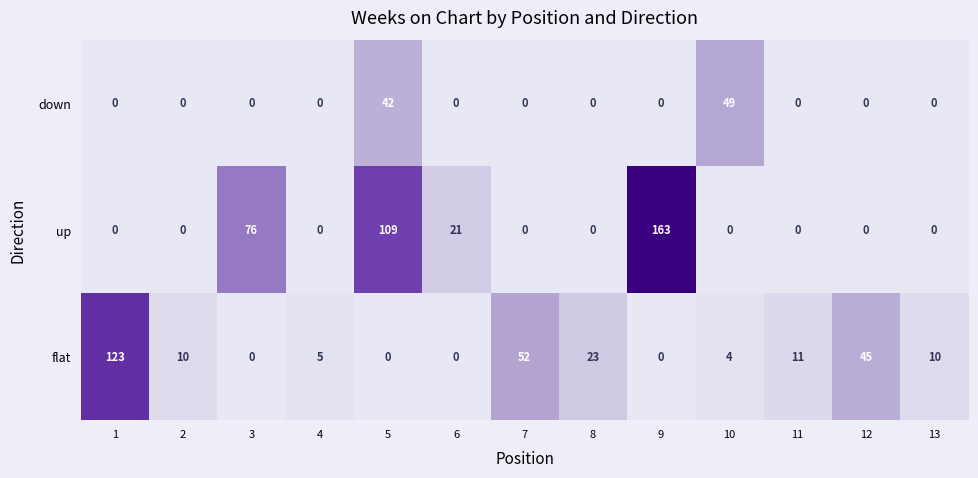

List the series in order of their overall mean, highest first.

up, flat, down